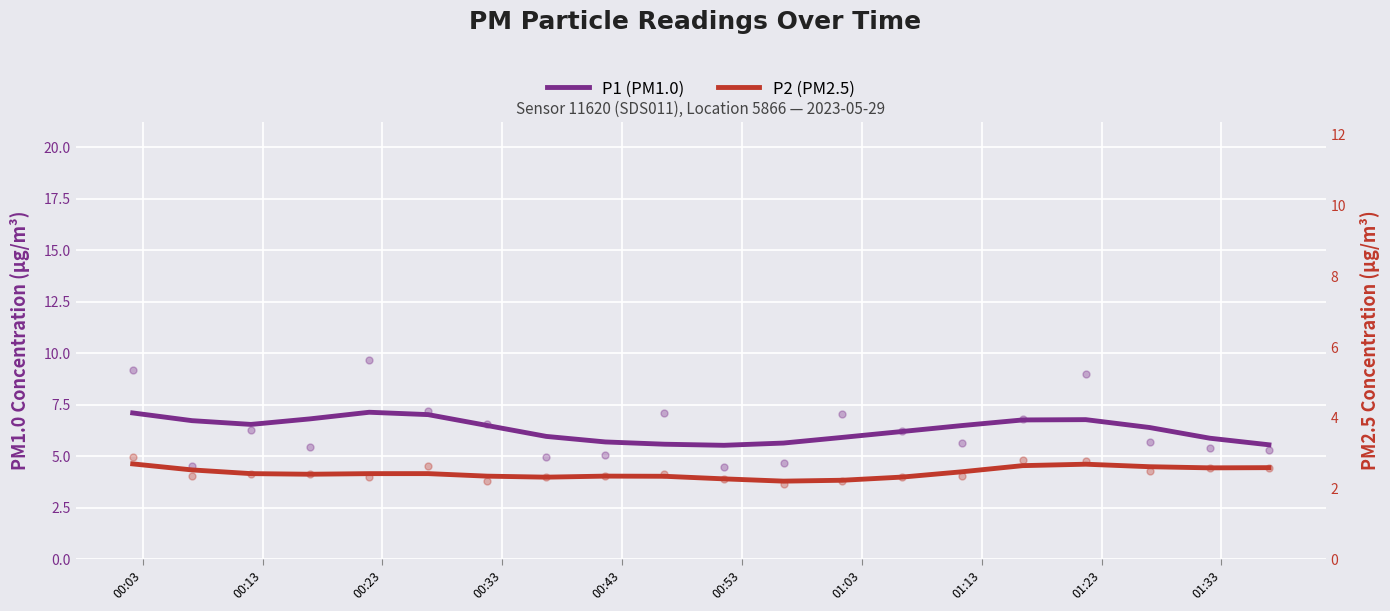

Which series has the largest total across all categories?

P1